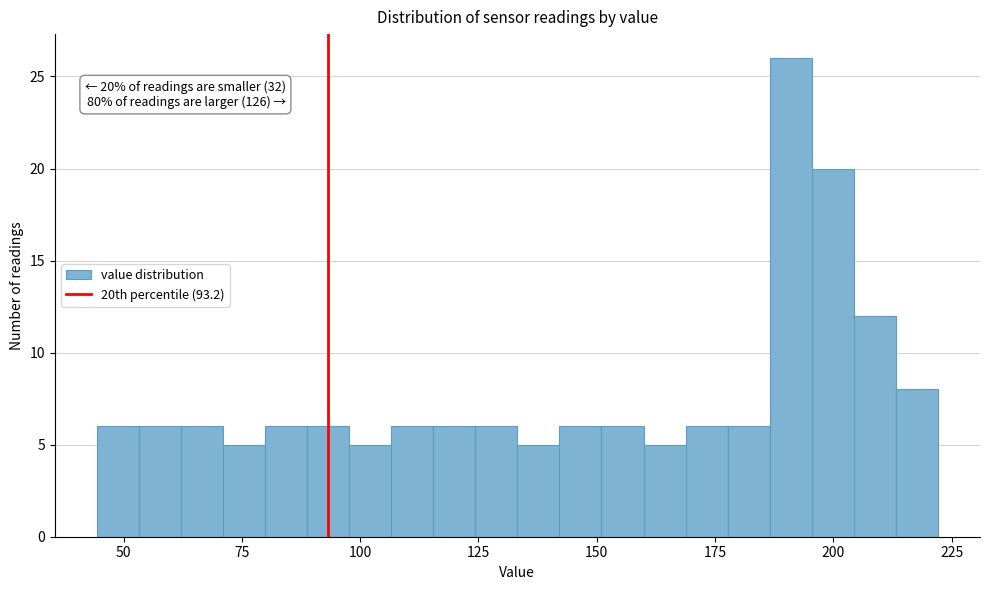

Around what value on the x-axis is the tallest bar? Give the approximate position of its centre, as read against the axis.

190